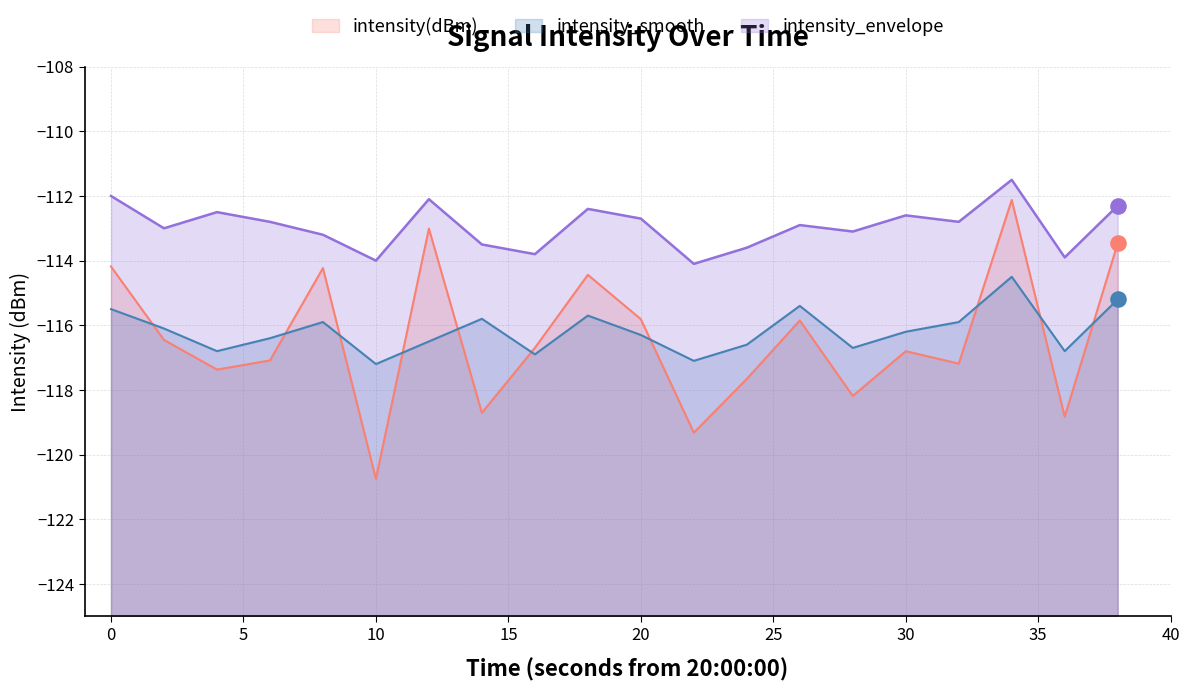

What are all the series names shown in the legend?

intensity(dBm), intensity_smooth, intensity_envelope